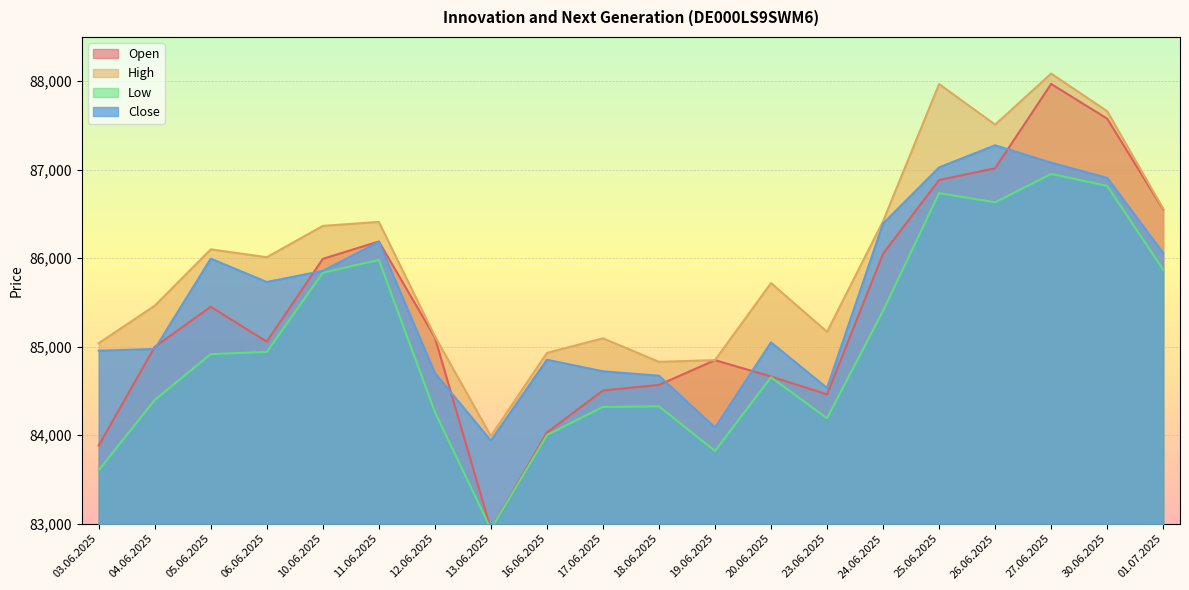

Rank the series by their maximum value, from lowest to highest.

Low, Close, Open, High